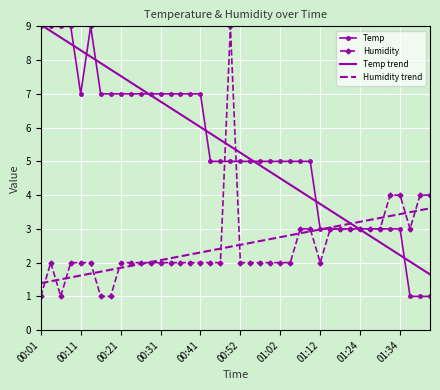

What is the lowest value of the Temp series?

1.0